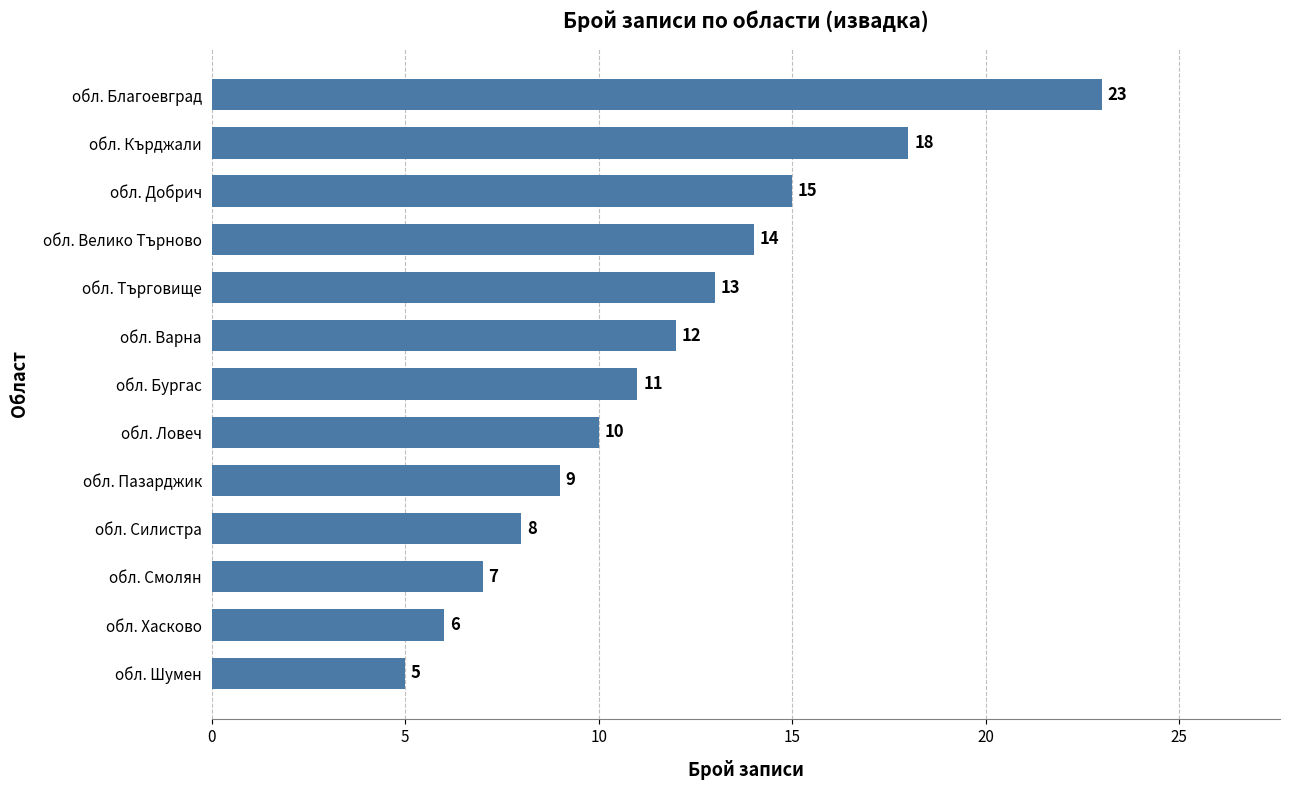

What is the average value?

12